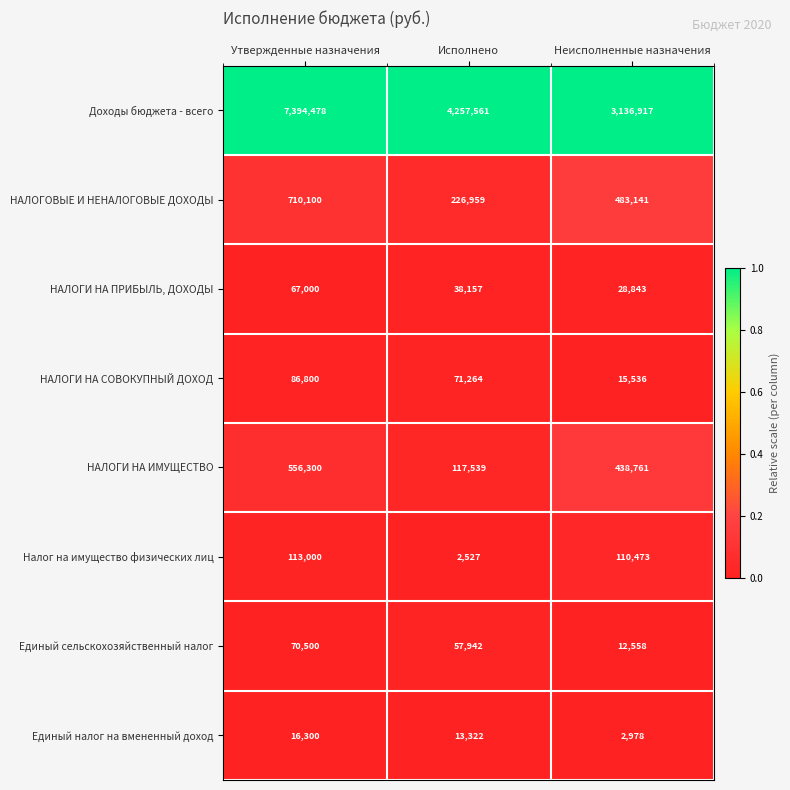

What is the spread (max minus min) of values at Утвержденные назначения?

7378178